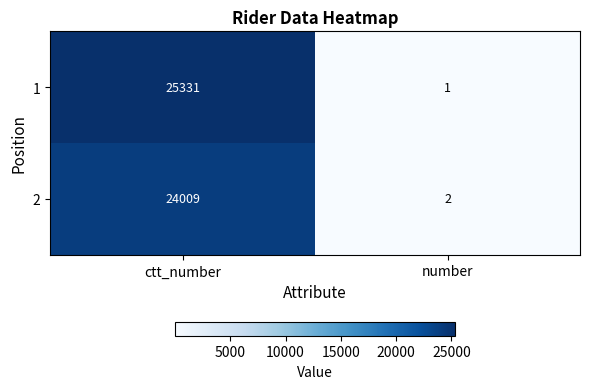

Count the number of categories in the chart.

2